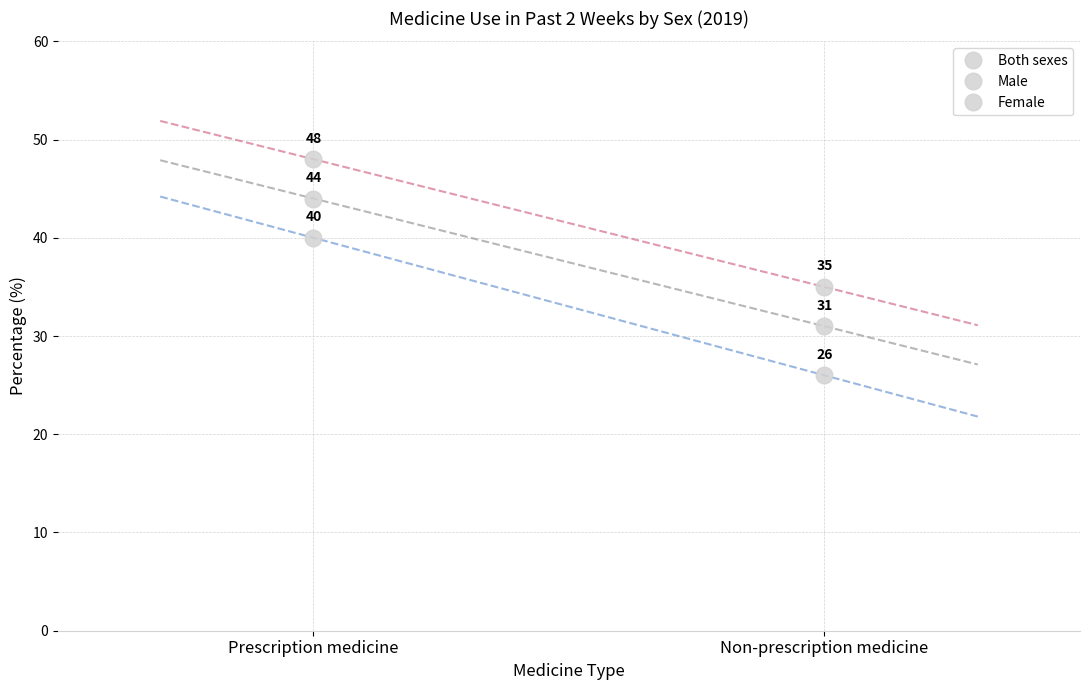

What is the label of the 1st point from the left?

Prescription medicine